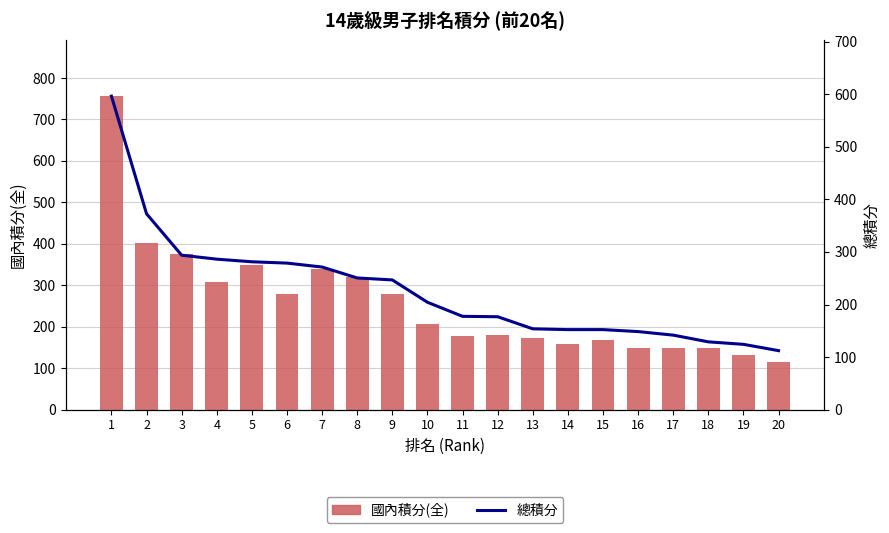

List the series in order of their overall mean, highest first.

國內積分(全), 總積分